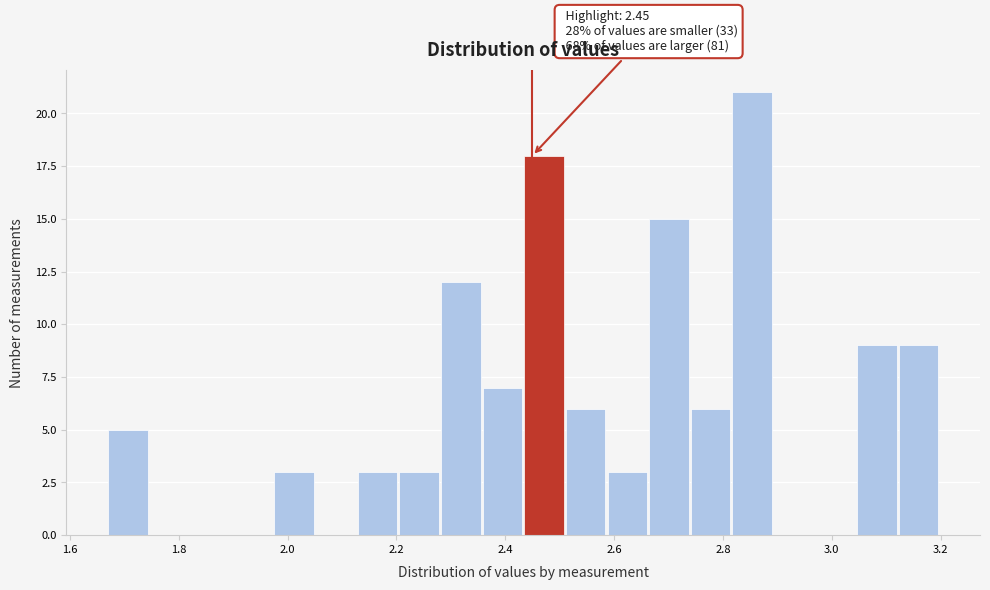

Around what value on the x-axis is the tallest bar? Give the approximate position of its centre, as read against the axis.

2.86